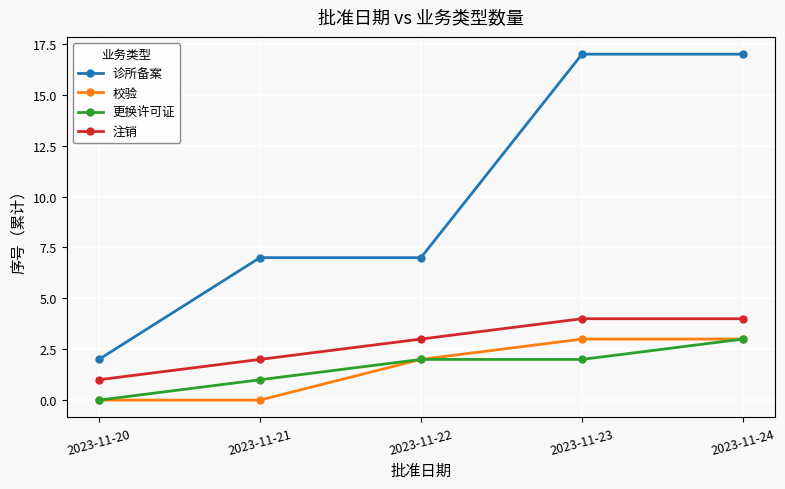

What is the sum of the 注销 values at 2023-11-20 and 2023-11-22?

4